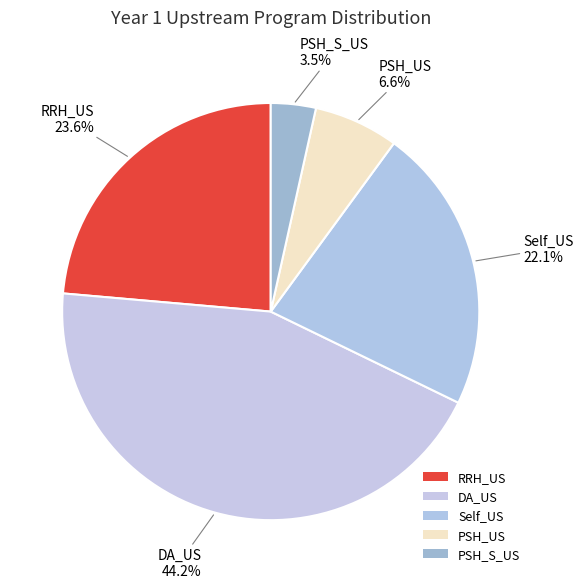

Count the number of slices in the pie.

5